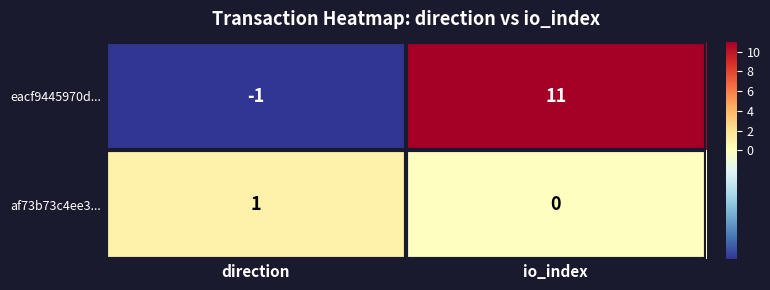

At io_index, list the series in order from largest to smallest.

eacf9445970d..., af73b73c4ee3...